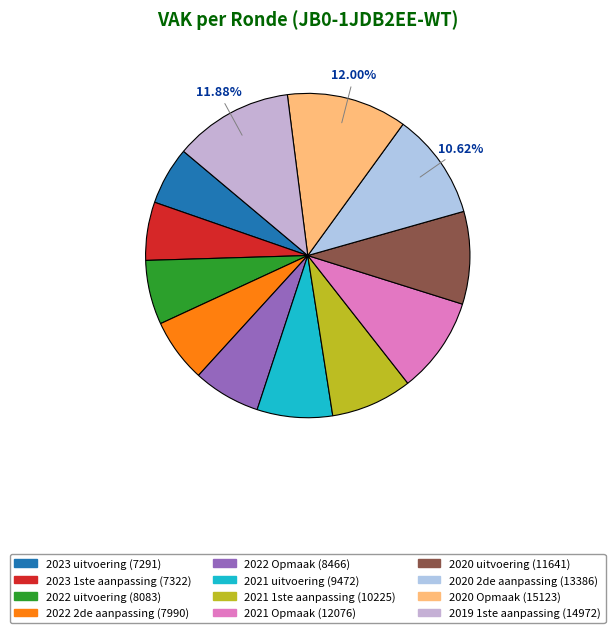

Count the number of slices in the pie.

12